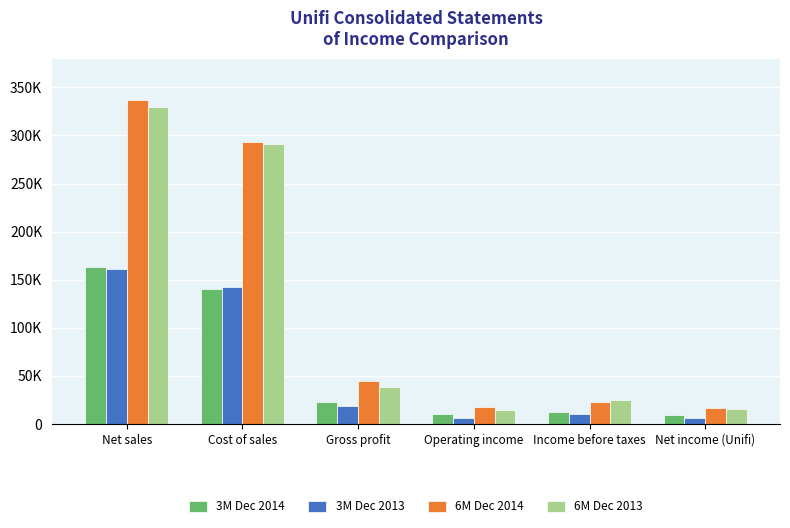

Where does the 6M Dec 2013 series first go above 38482?

Net sales